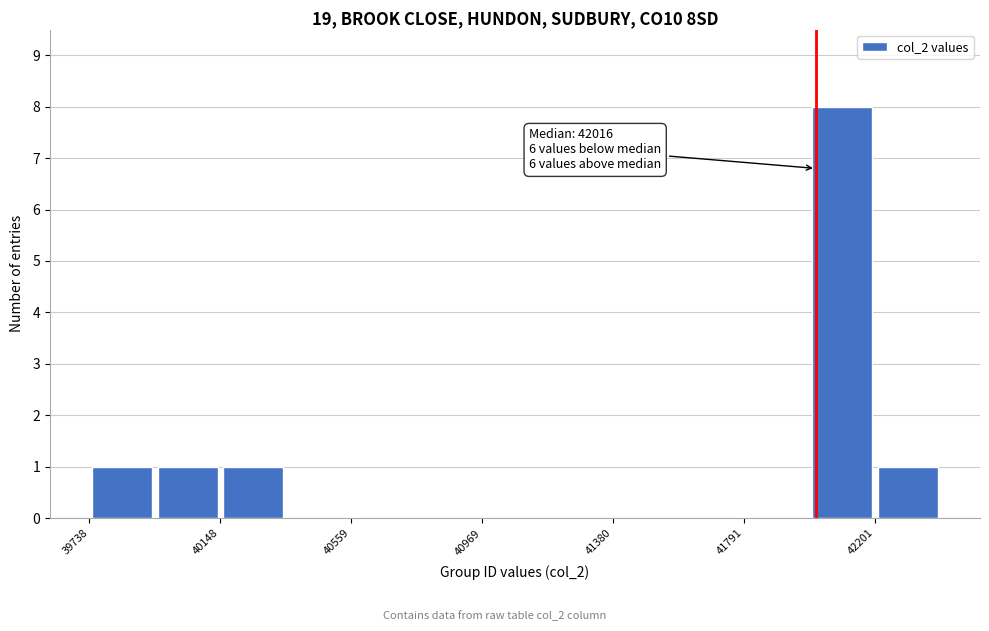

Which range on the x-axis has the tallest bar?

42000 to 42200